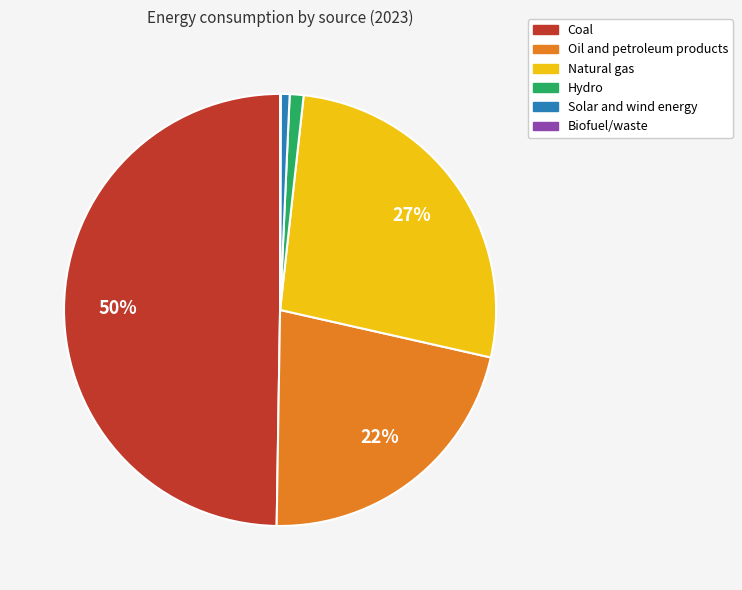

Which category has the biggest portion of the pie?

Coal